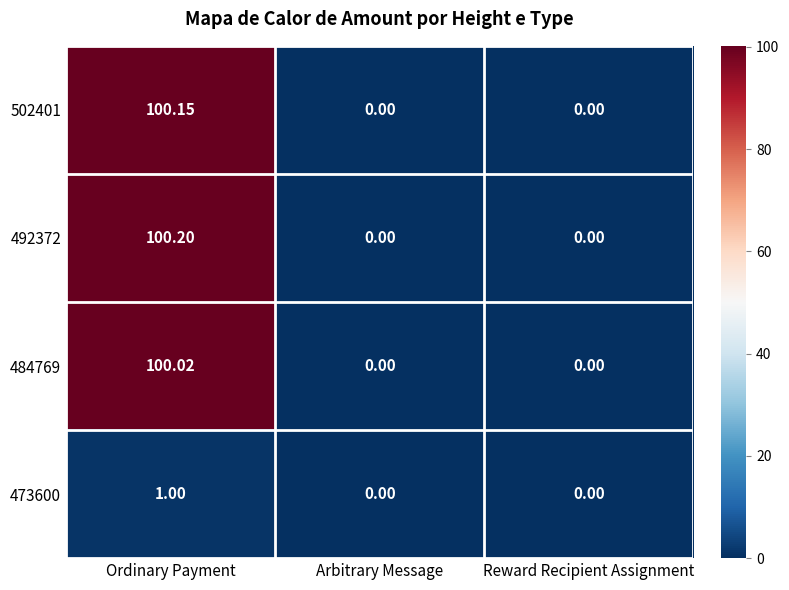

Which series has the widest spread of values?

492372